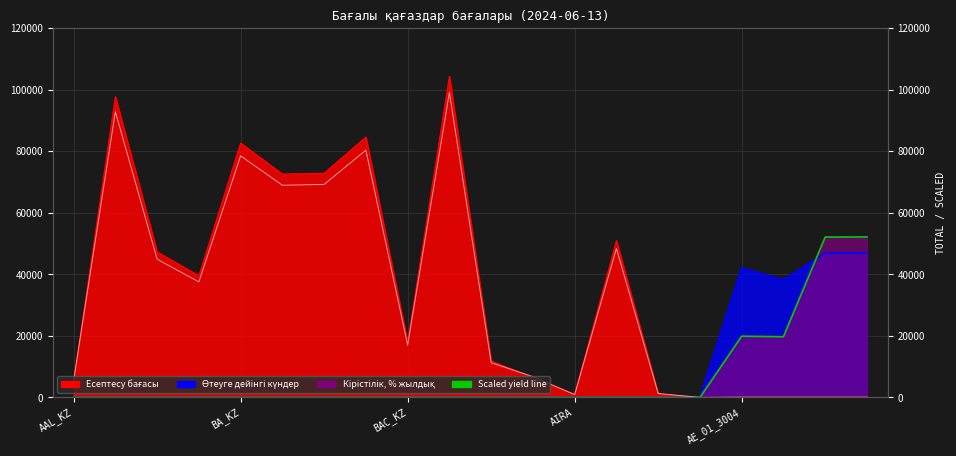

How many times do Есептесу бағасы and Өтеуге дейінгі күндер cross each other?

1